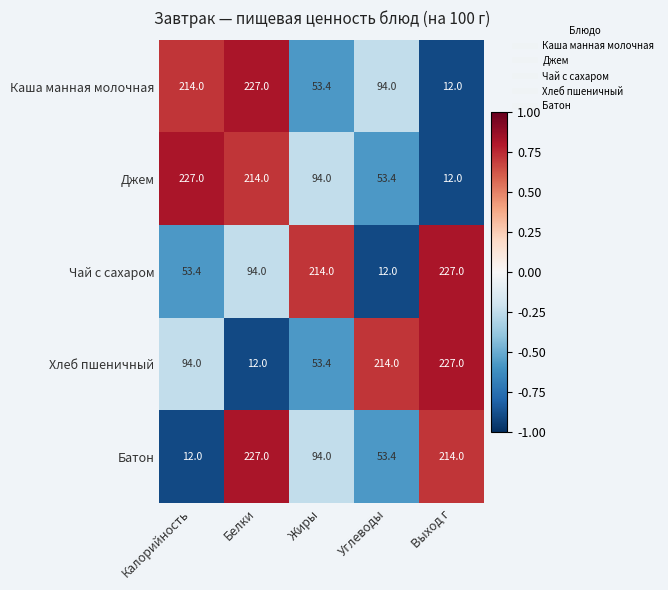

List the labels in order of Батон value, largest first.

Белки, Выход г, Жиры, Углеводы, Калорийность